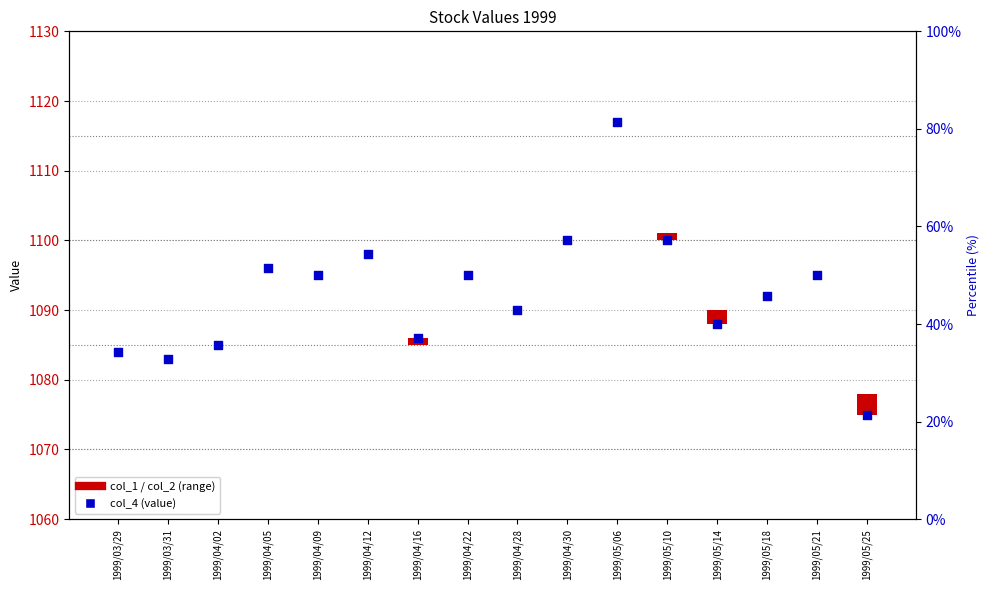

Which has a higher value, 1999/04/05 or 1999/05/18?

1999/04/05